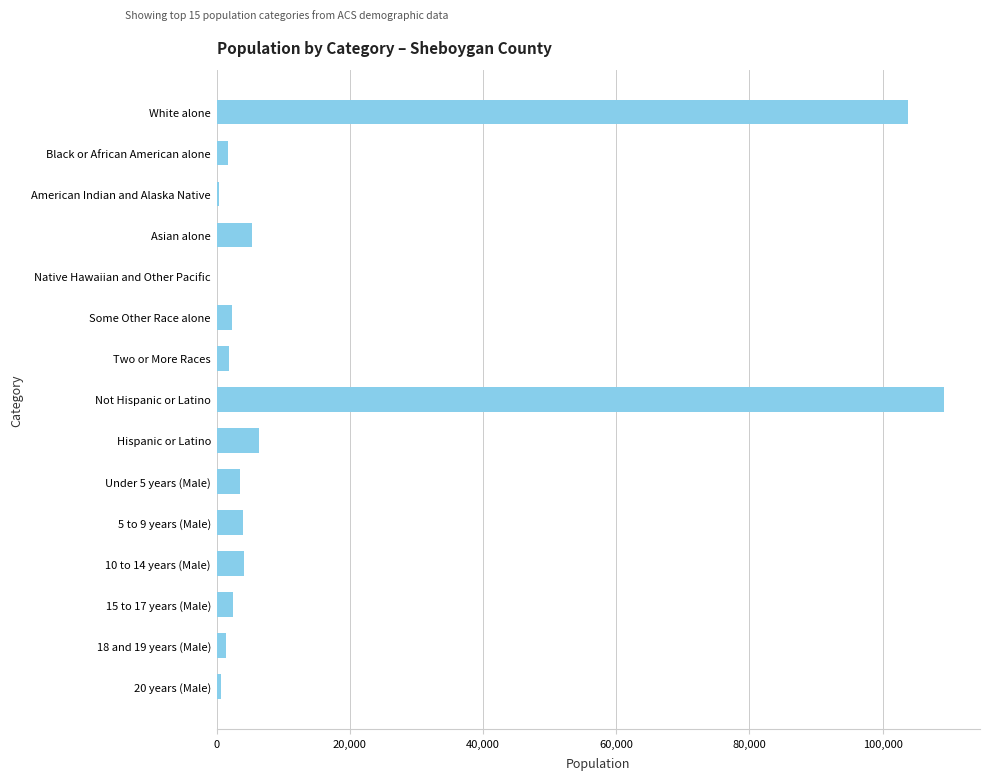

Are the bars horizontal?

Yes